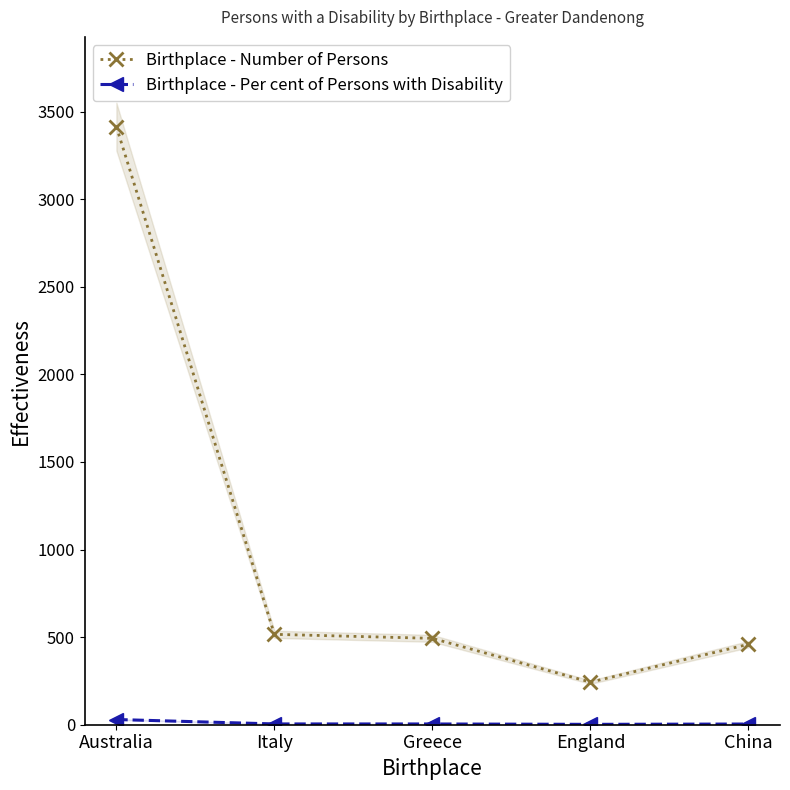

At which category does Birthplace - Number of Persons reach its first local valley?

England